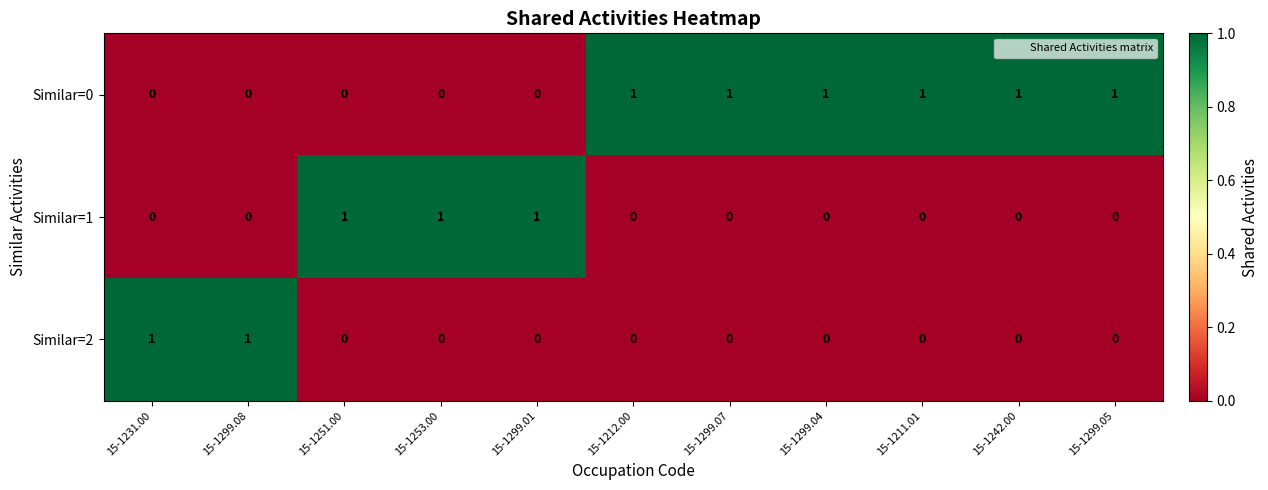

True or false: Similar=2 has a value of 0 at 15-1253.00.

True